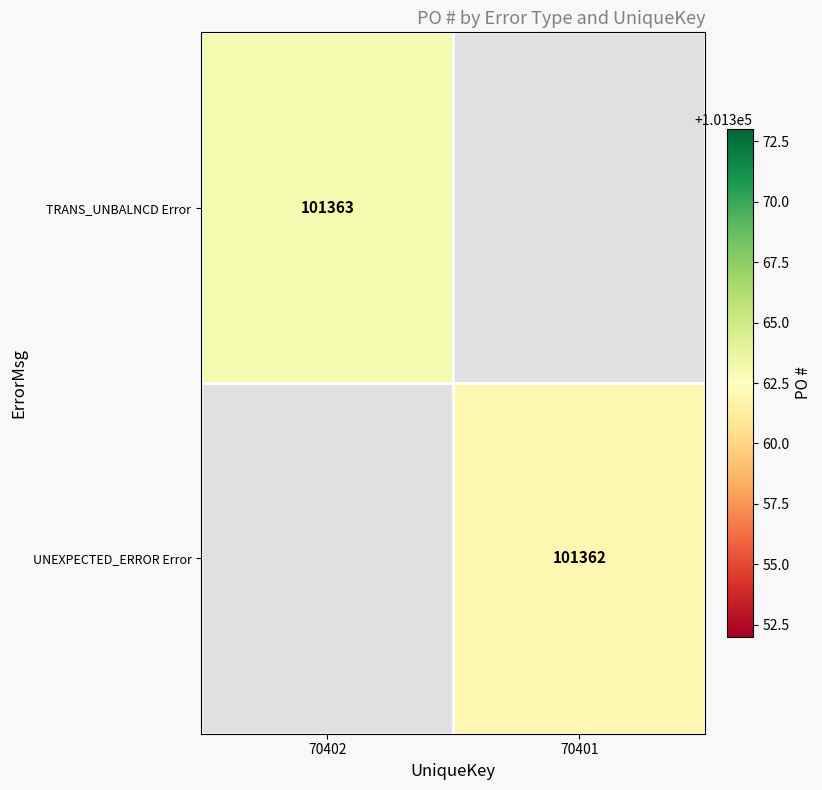

Is it true that UNEXPECTED_ERROR Error equals 101362 at 70401?

True